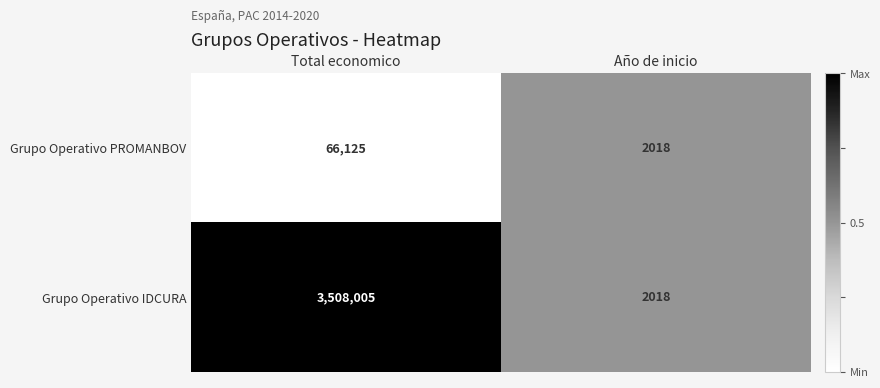

Which category has the highest value across all series?

Total economico